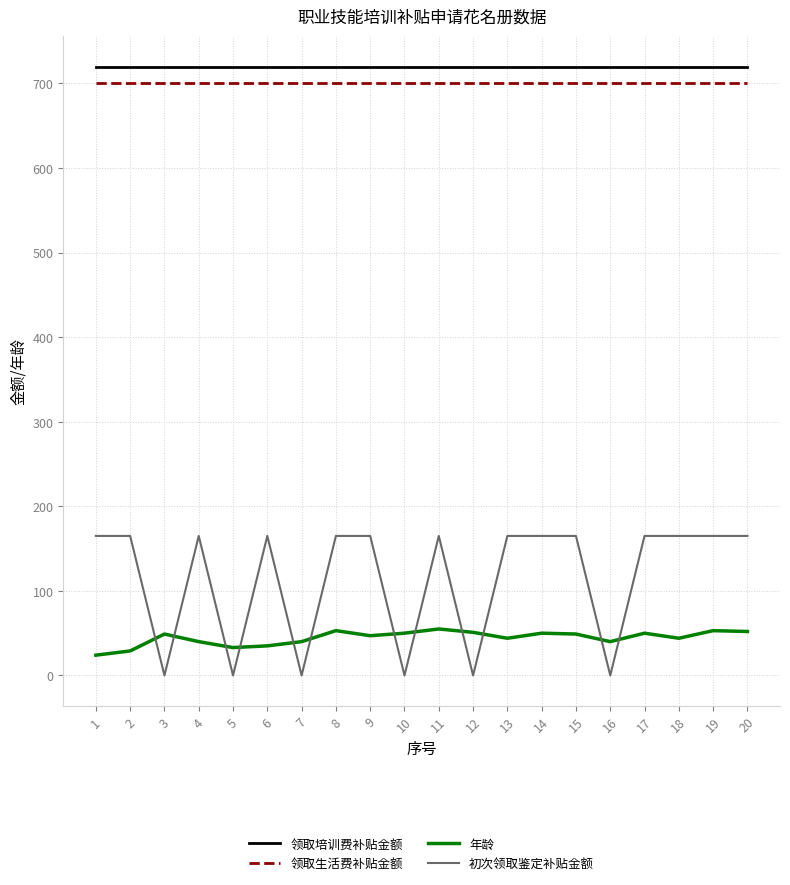

Between 2 and 13, which series saw the biggest shift?

年龄